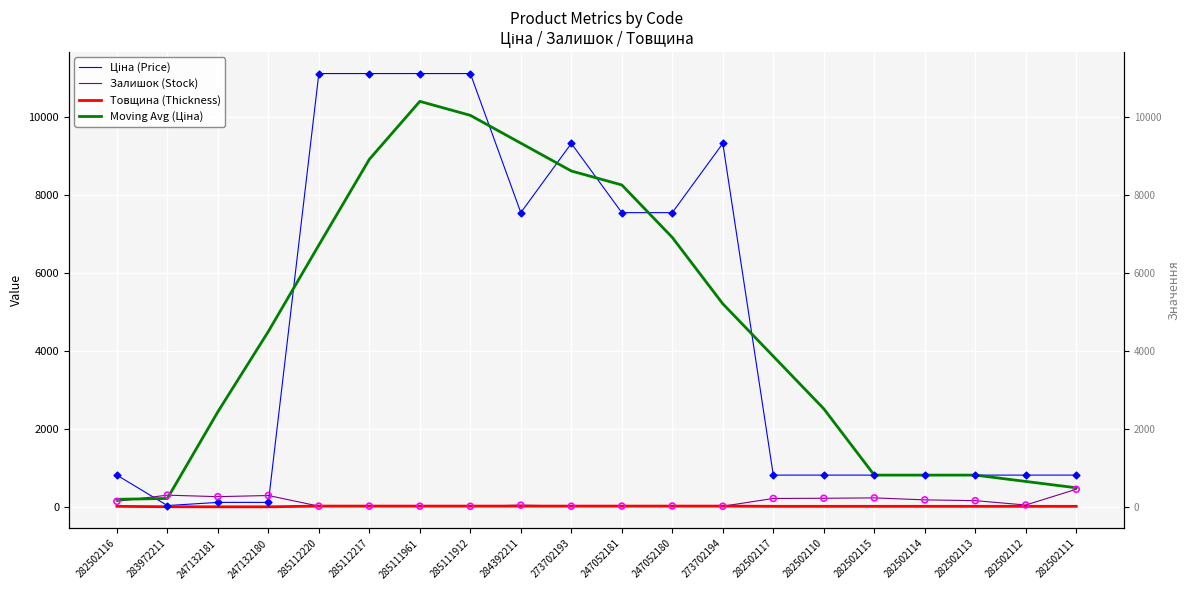

At how many categories does at least one series exceed 9996?

4